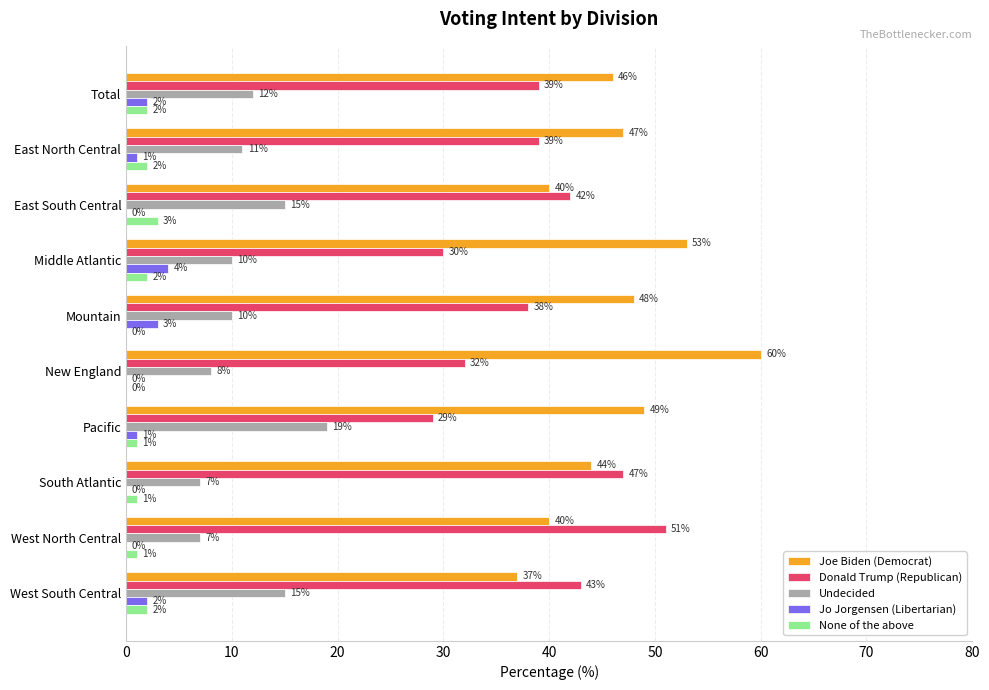

How many Jo Jorgensen (Libertarian) values are between 0 and 2?

8